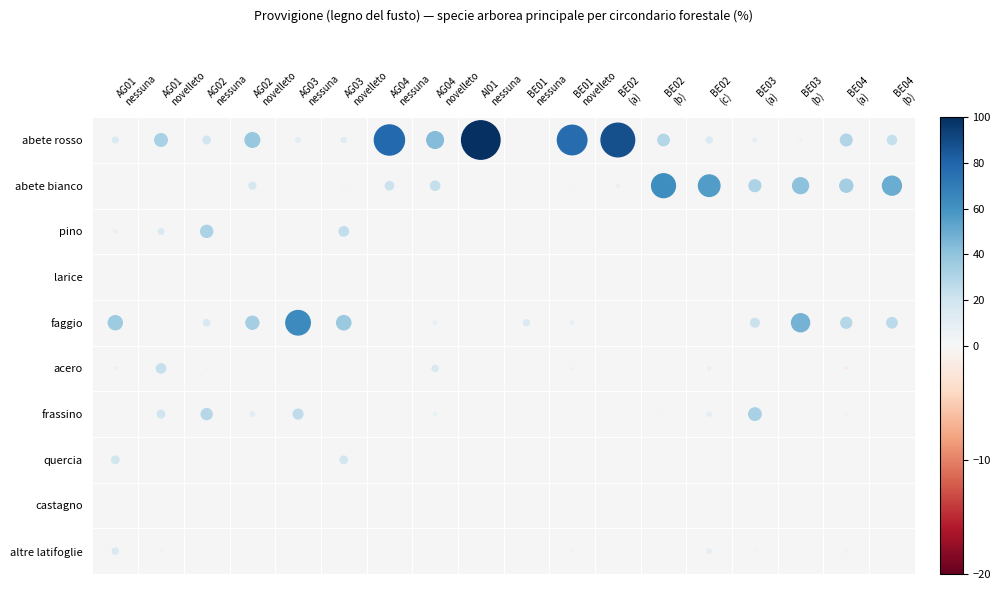

What is the difference between the altre latifoglie values at 0 and 11?

14.4